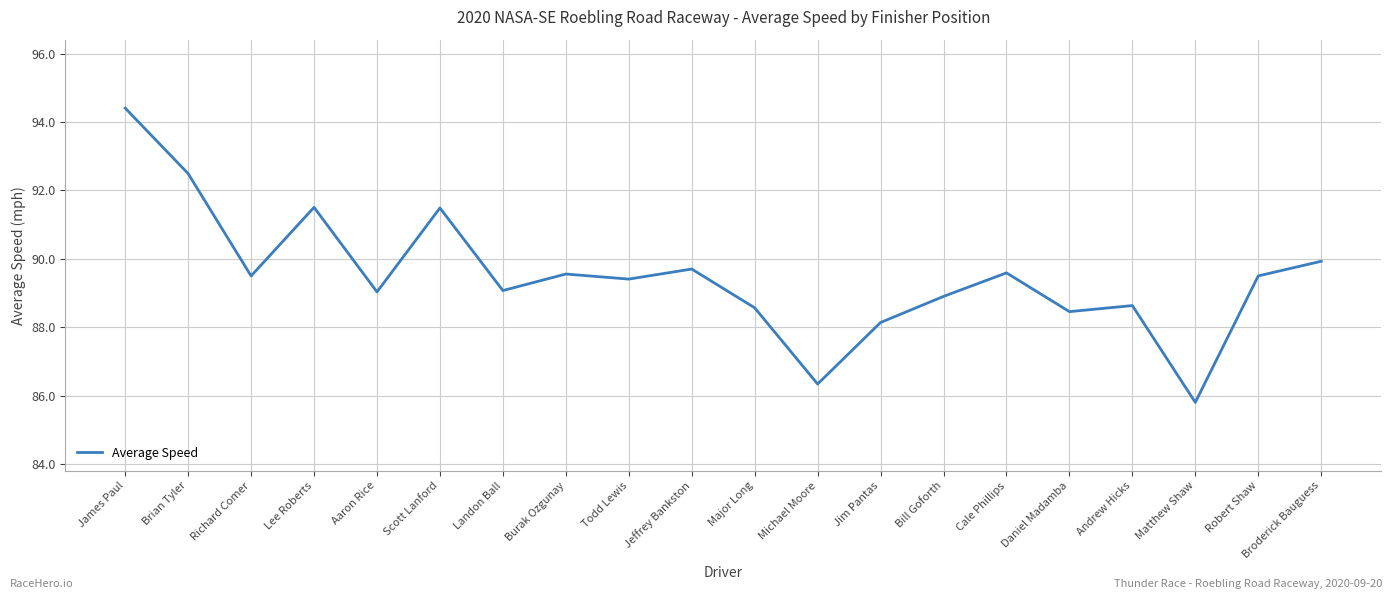

The chart shows a value of 136.8 at Scott Lanford. True or false?

False